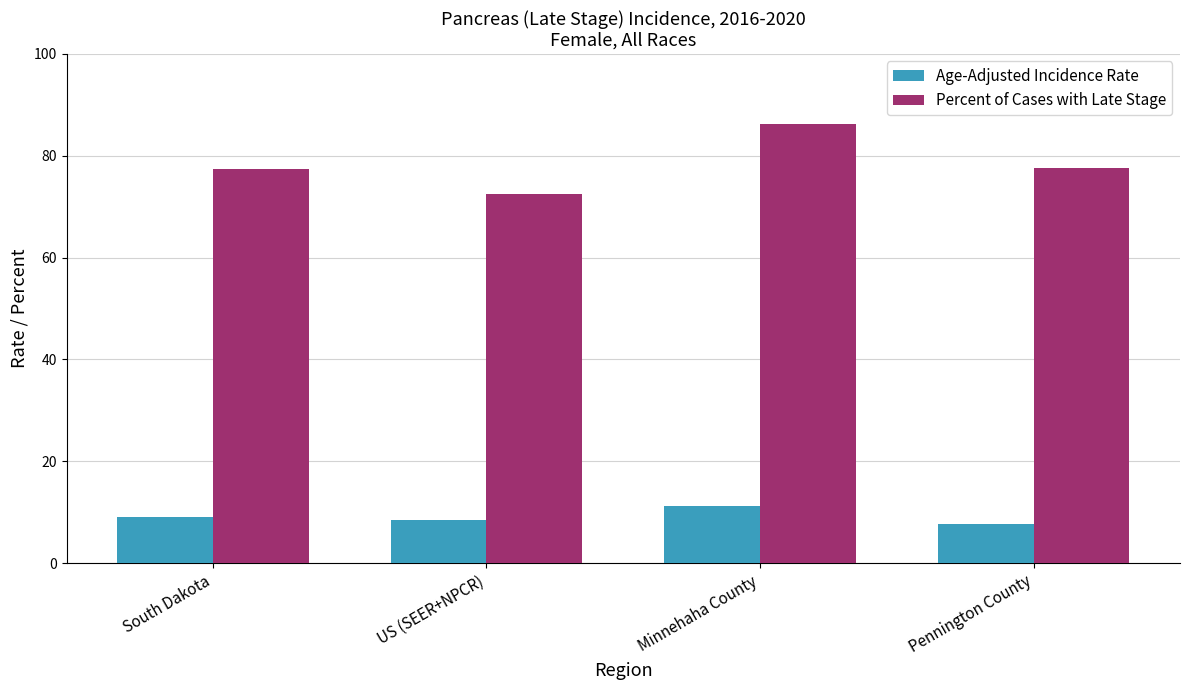

What is the value of the Percent of Cases with Late Stage bar at the 4th from the left?

77.5